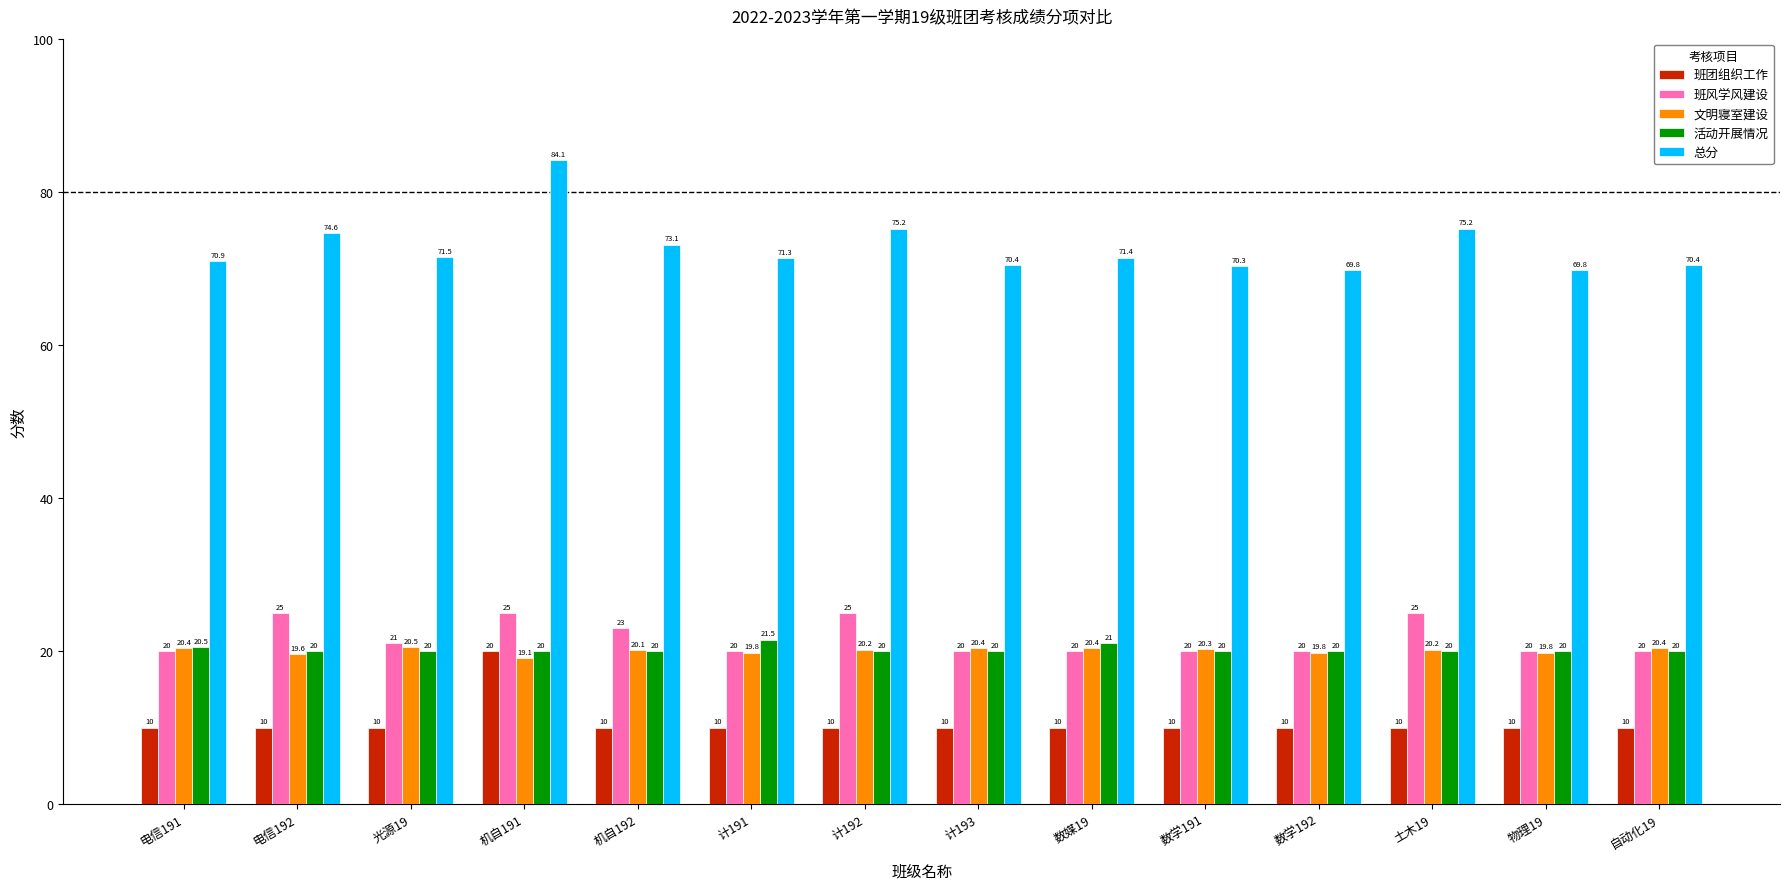

Reading left to right, extract all data points from this chart.

班团组织工作: 电信191=10.0	电信192=10.0	光源19=10.0	机自191=20.0	机自192=10.0	计191=10.0	计192=10.0	计193=10.0	数媒19=10.0	数学191=10.0	数学192=10.0	土木19=10.0	物理19=10.0	自动化19=10.0
班风学风建设: 电信191=20.0	电信192=25.0	光源19=21.0	机自191=25.0	机自192=23.0	计191=20.0	计192=25.0	计193=20.0	数媒19=20.0	数学191=20.0	数学192=20.0	土木19=25.0	物理19=20.0	自动化19=20.0
文明寝室建设: 电信191=20.4	电信192=19.6	光源19=20.5	机自191=19.1	机自192=20.1	计191=19.8	计192=20.2	计193=20.4	数媒19=20.4	数学191=20.3	数学192=19.8	土木19=20.2	物理19=19.8	自动化19=20.4
活动开展情况: 电信191=20.5	电信192=20.0	光源19=20.0	机自191=20.0	机自192=20.0	计191=21.5	计192=20.0	计193=20.0	数媒19=21.0	数学191=20.0	数学192=20.0	土木19=20.0	物理19=20.0	自动化19=20.0
总分: 电信191=70.9	电信192=74.6	光源19=71.5	机自191=84.1	机自192=73.1	计191=71.3	计192=75.2	计193=70.4	数媒19=71.4	数学191=70.3	数学192=69.8	土木19=75.2	物理19=69.8	自动化19=70.4